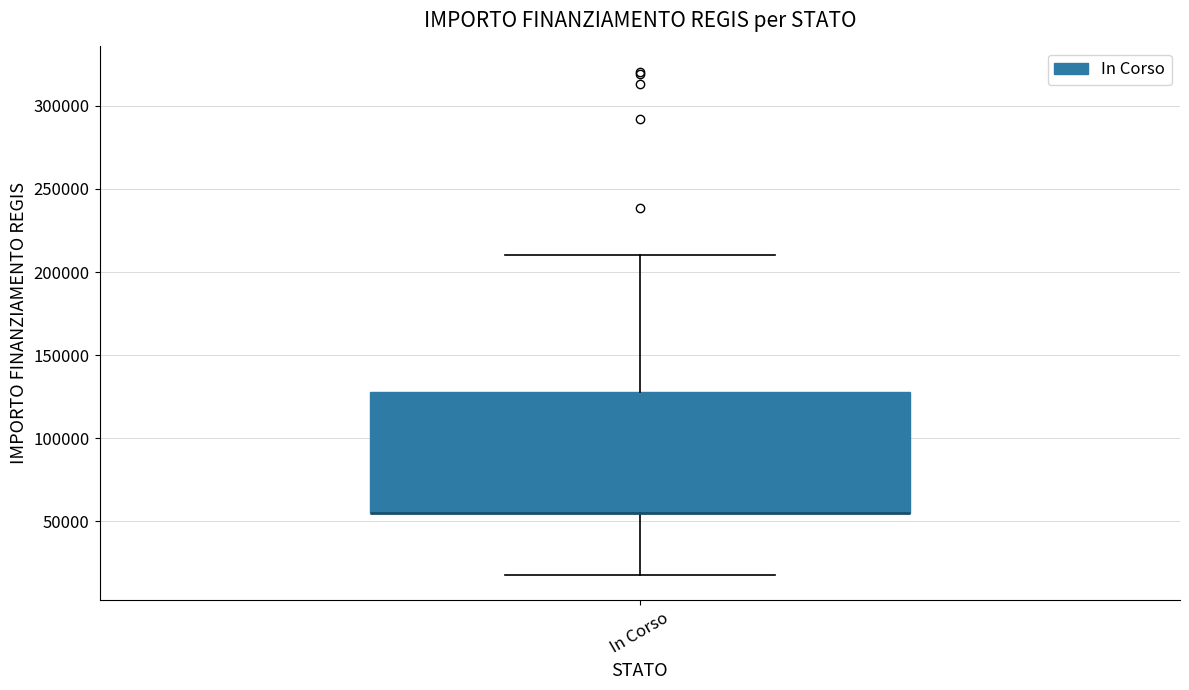

Transcribe this box plot: give where the median line is, the range the box spans, and where the two whiskers end, as read against the y-axis. The values are not printed on the chart, so give them approximately, as read against the axis.

median 55000 (drawn on the box's lower edge), box 55000 to 130000, whiskers 20000 to 210000